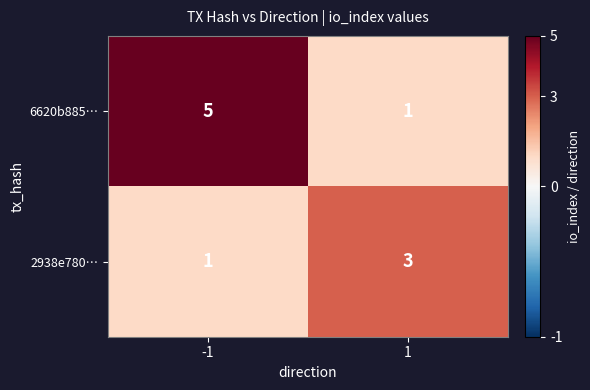

Which series changed the most between -1 and 1?

6620b885…